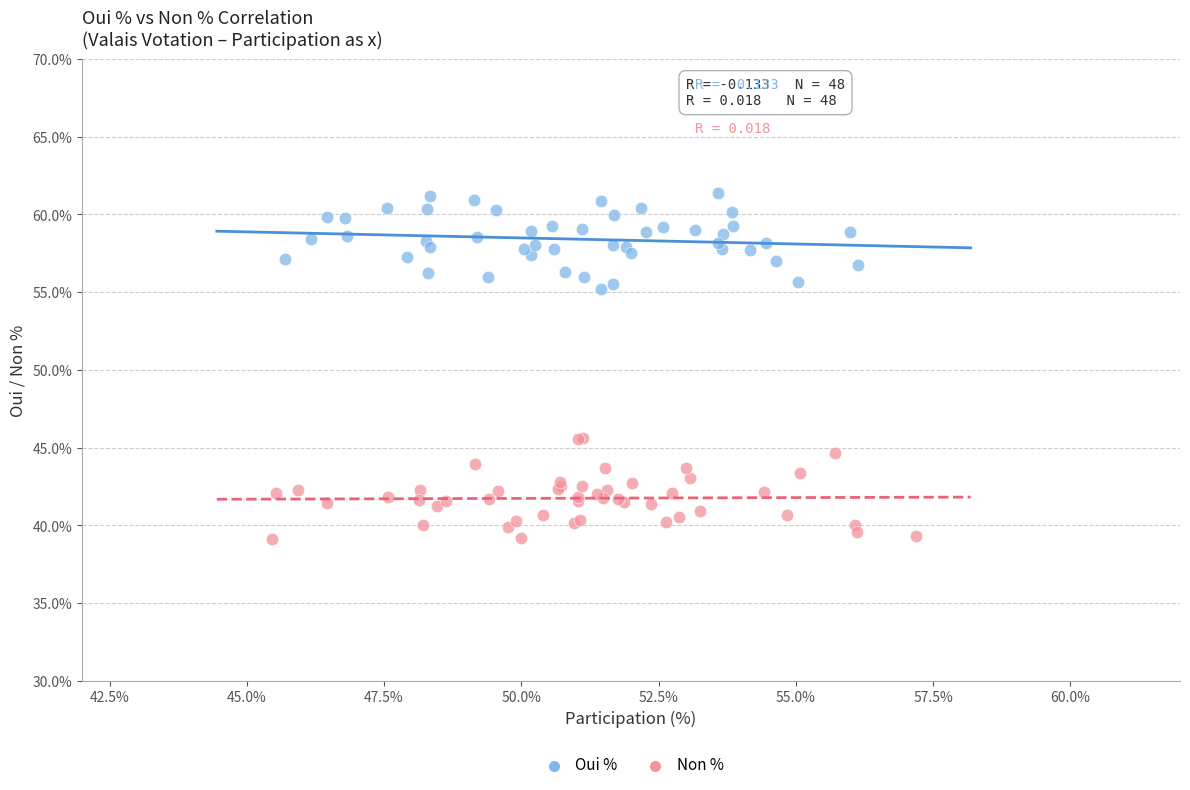

Which series contains the lowest Y value?

Non %